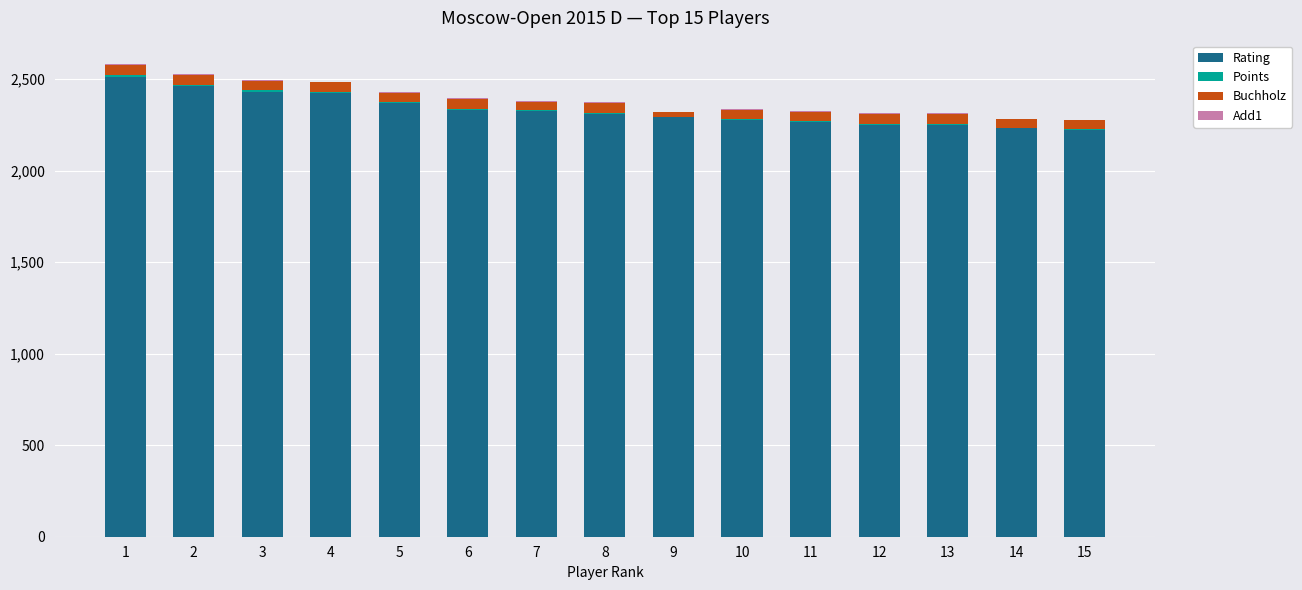

What is the sum of all Rating values?

34963.0